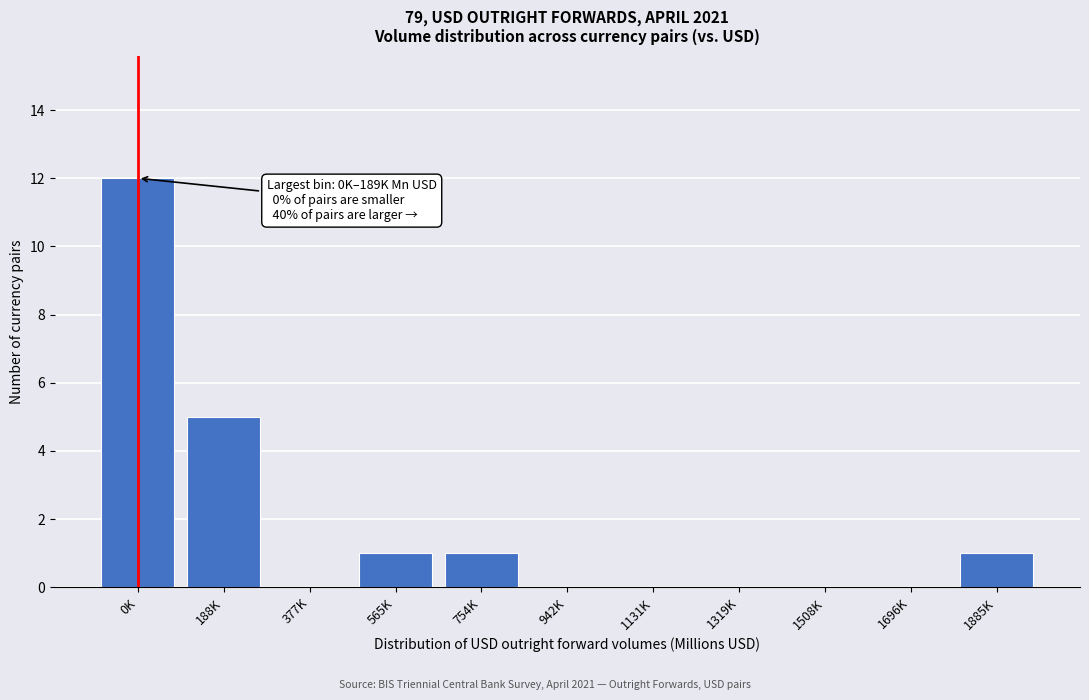

Reading left to right, extract all data points from this chart.

0K=12	188K=5	377K=0	565K=1	754K=1	942K=0	1131K=0	1319K=0	1508K=0	1696K=0	1885K=1